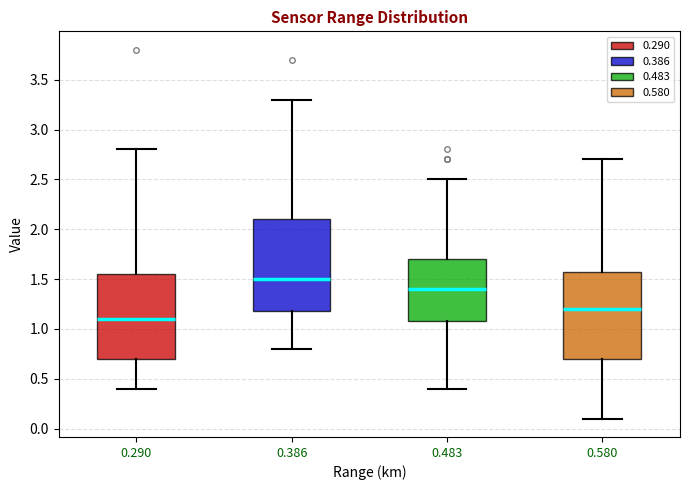

Where is the lower edge of the box at x = 0.580 on the y-axis? The values are not printed on the chart, so give them approximately, as read against the axis.

0.70